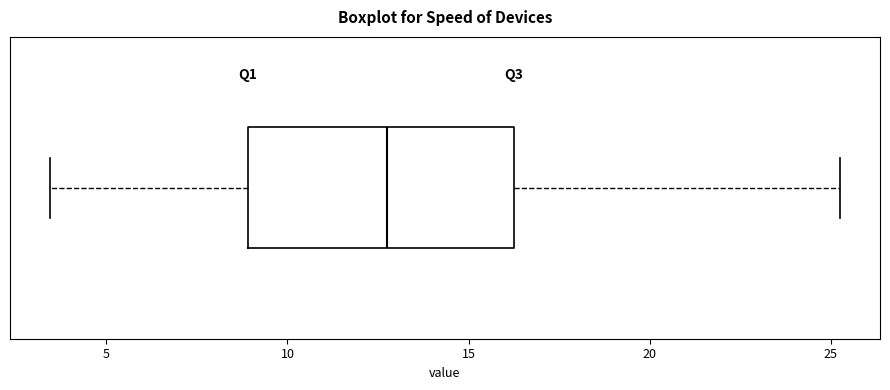

Transcribe this box plot: give where the median line is, the range the box spans, and where the two whiskers end, as read against the x-axis. The values are not printed on the chart, so give them approximately, as read against the axis.

median 13.0, box 9.0 to 16.5, whiskers 3.5 to 25.5